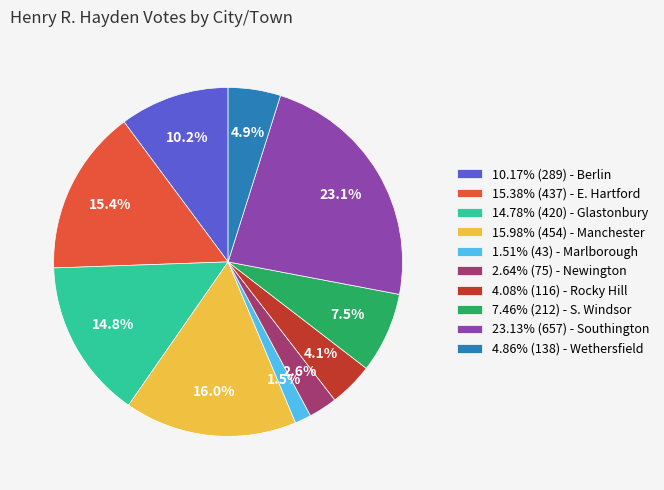

How many slices are in this pie chart?

10